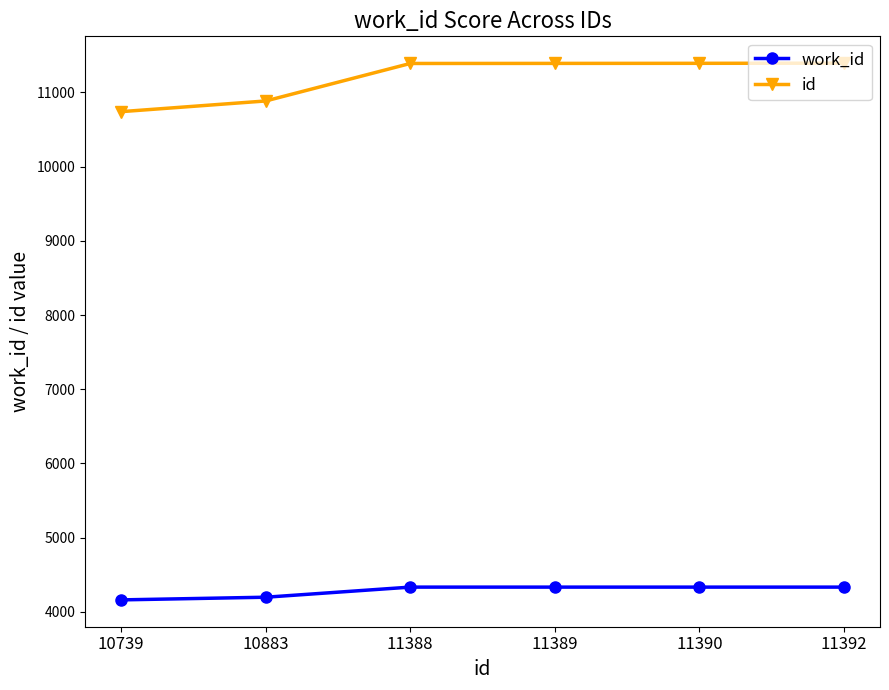

Which series has the widest spread of values?

id